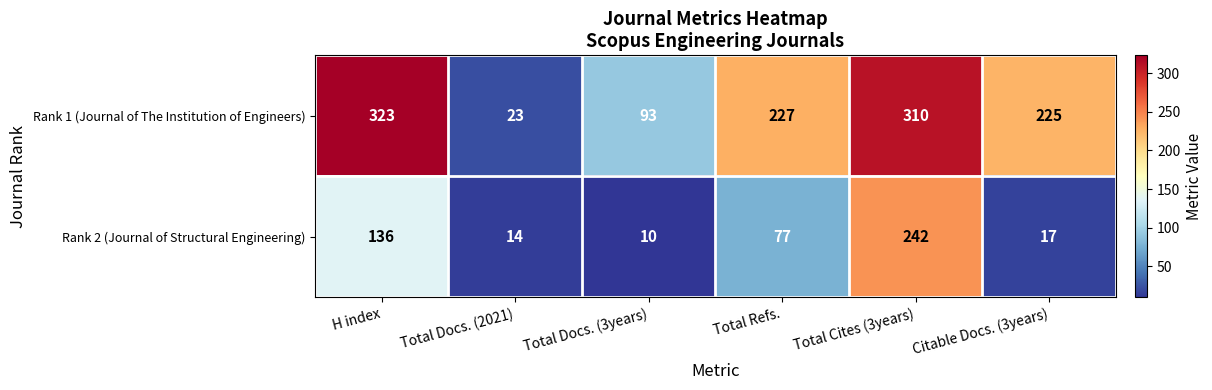

What is the difference between the maximum and minimum values in the Rank 1 (Journal of The Institution of Engineers) series?

300